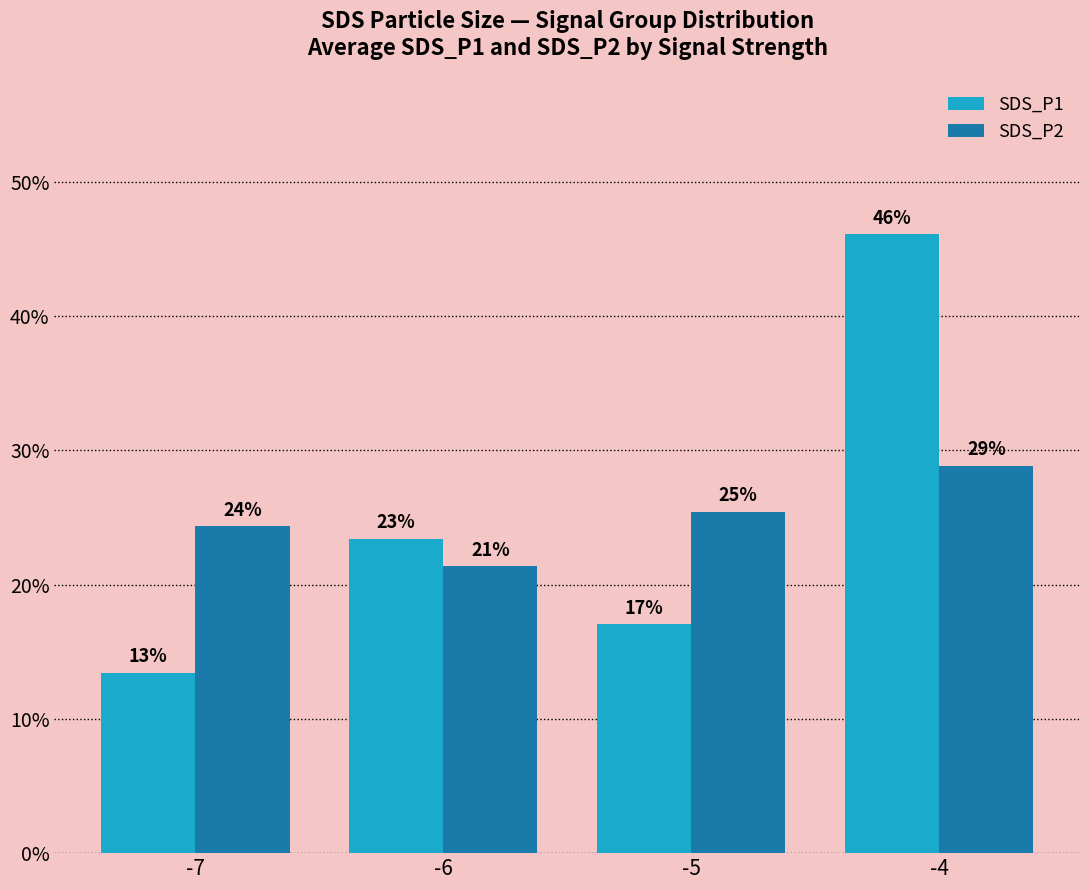

What are all the series names shown in the legend?

SDS_P1, SDS_P2